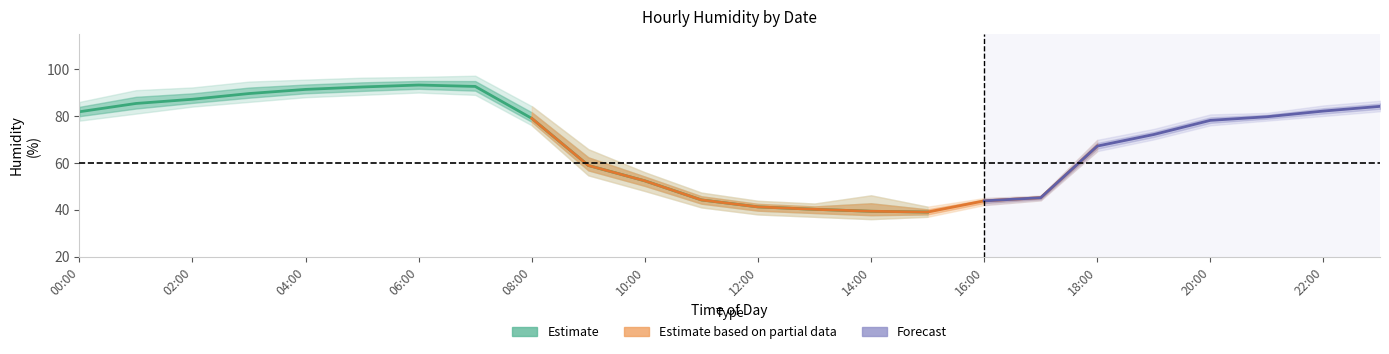

What position from the right is 16:00?

8